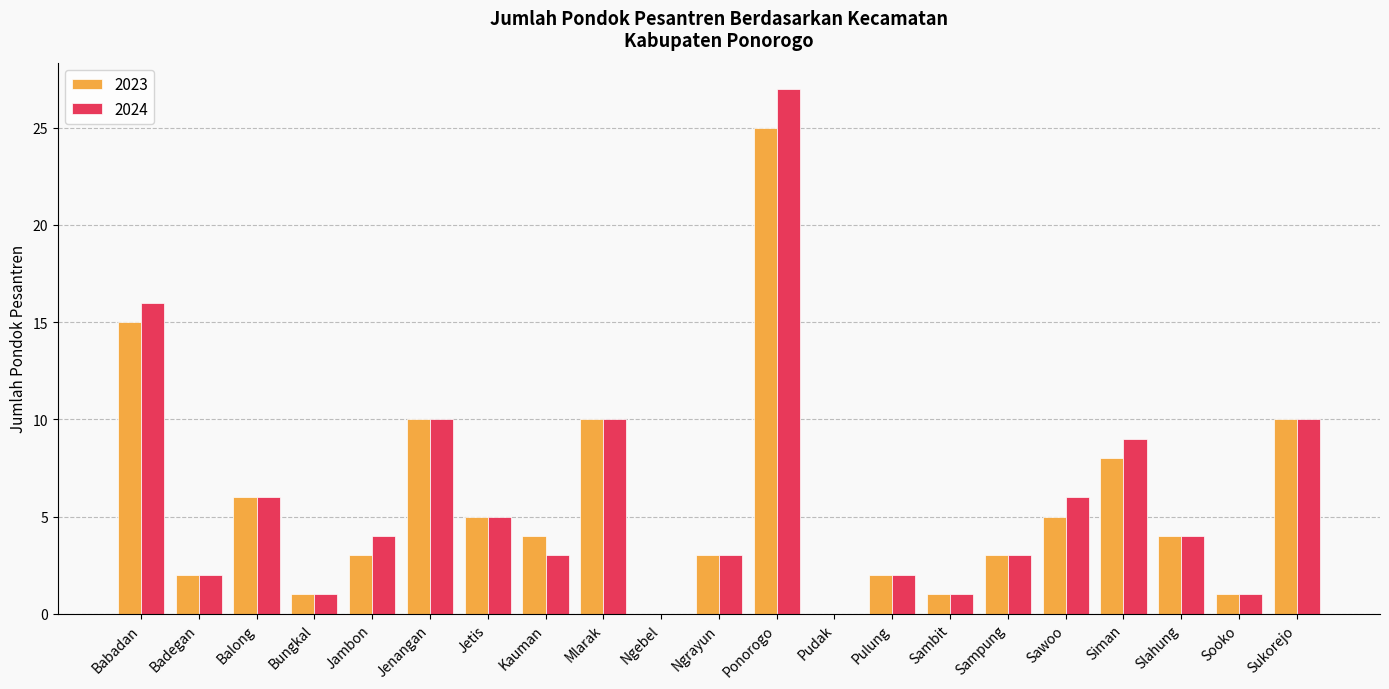

What is the difference between the 2023 values at Balong and Kauman?

2